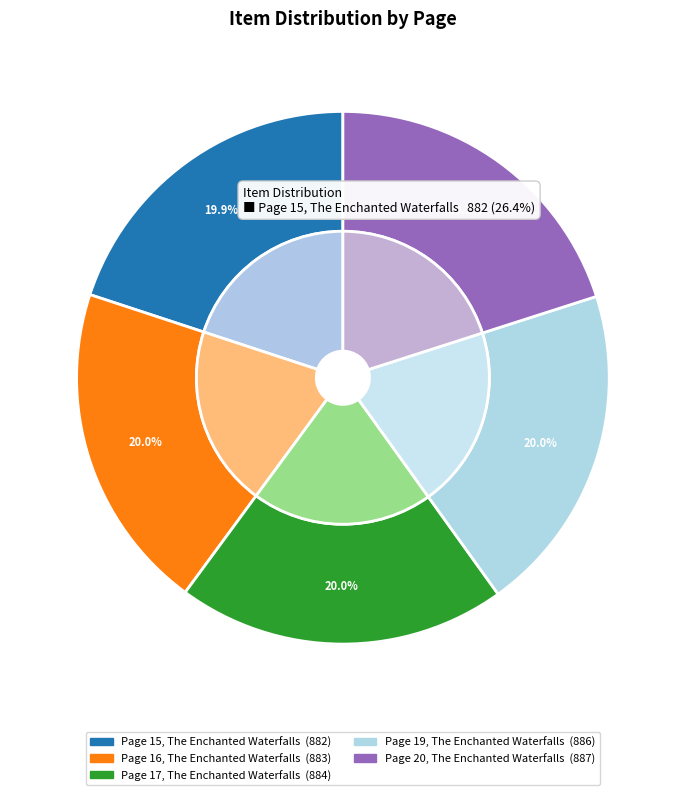

What percentage is the Page 17, The Enchanted Waterfalls slice, to the nearest percent?

20%